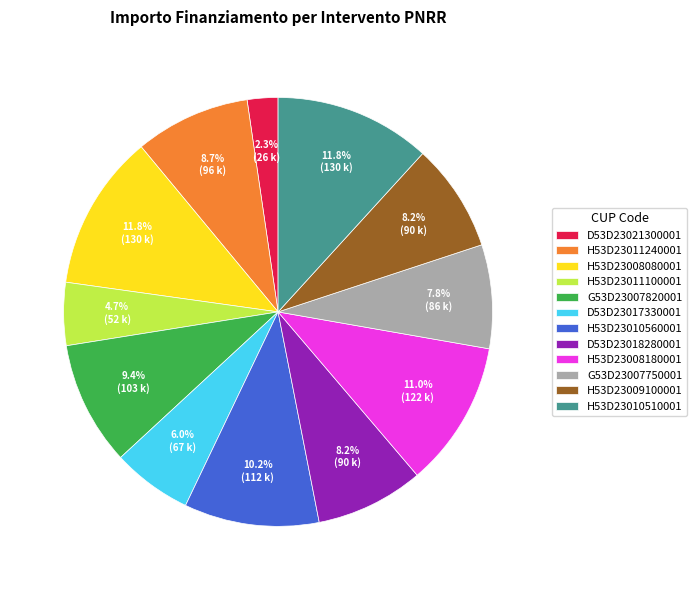

Which has a higher value, H53D23008180001 or H53D23011240001?

H53D23008180001